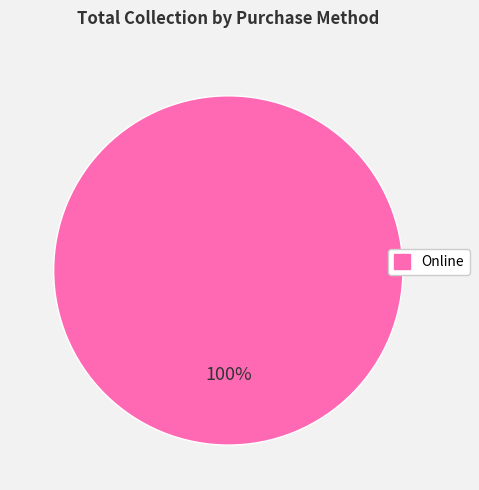

Is there any slice that represents more than half of the pie?

Yes